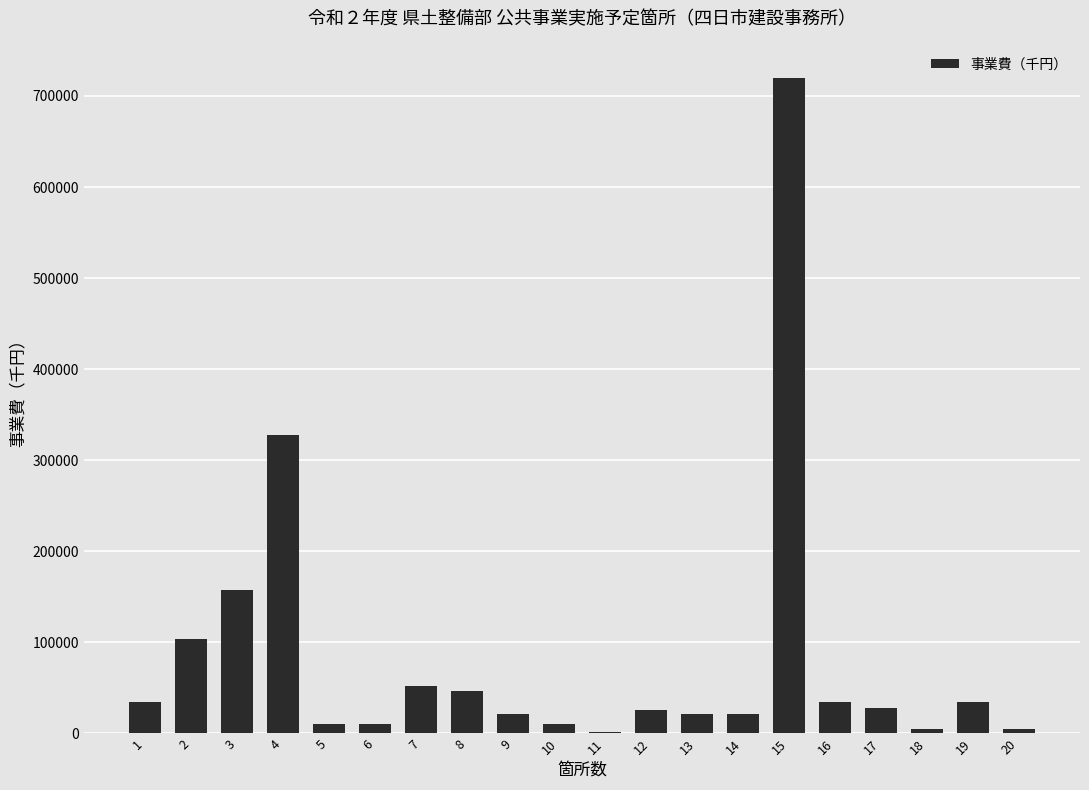

At which label is the value closest to 361076?

4